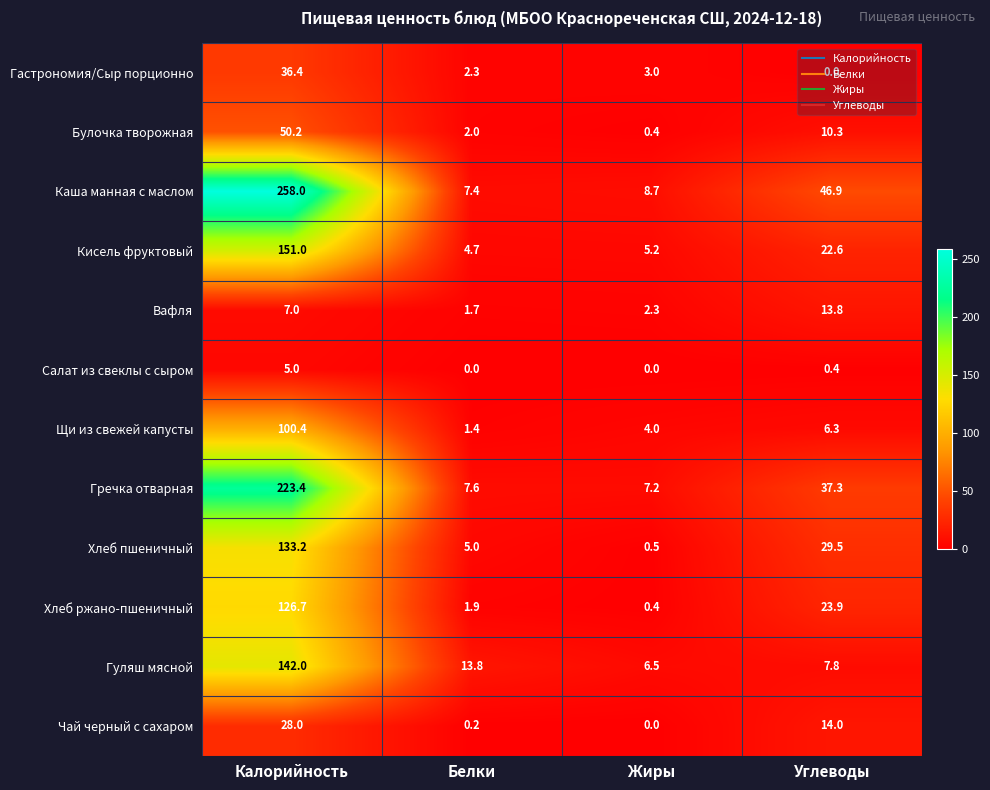

List the labels in order of Гречка отварная value, largest first.

Калорийность, Углеводы, Белки, Жиры